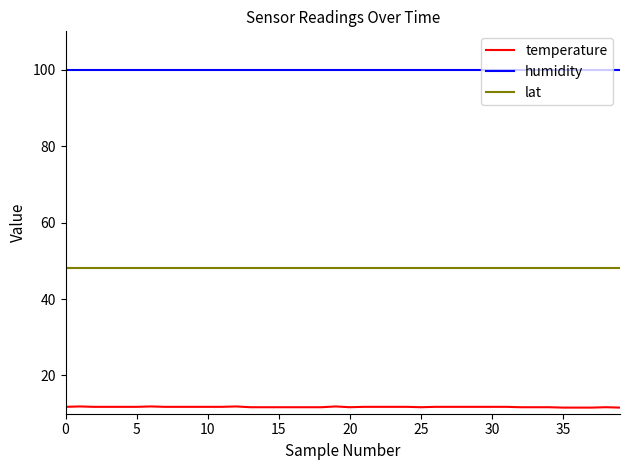

True or false: temperature and lat intersect in this chart.

False